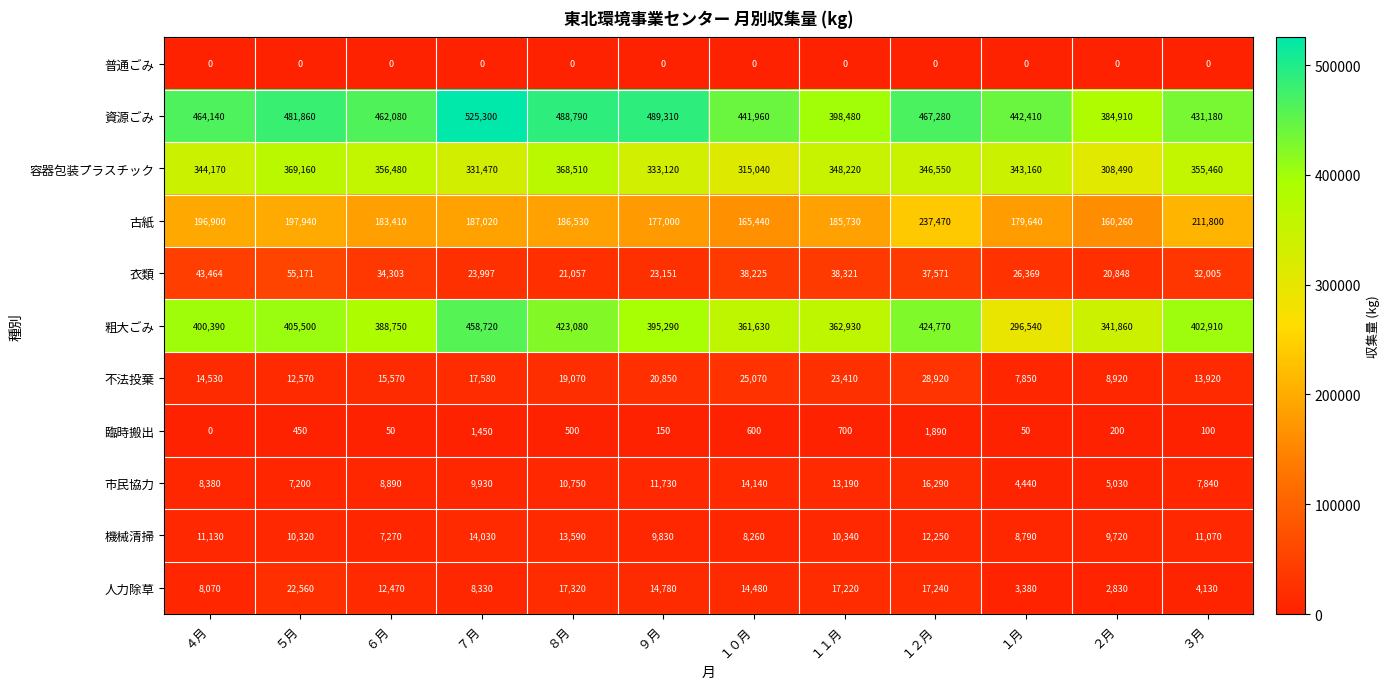

What is the sum of all 容器包装プラスチック values?

4119830